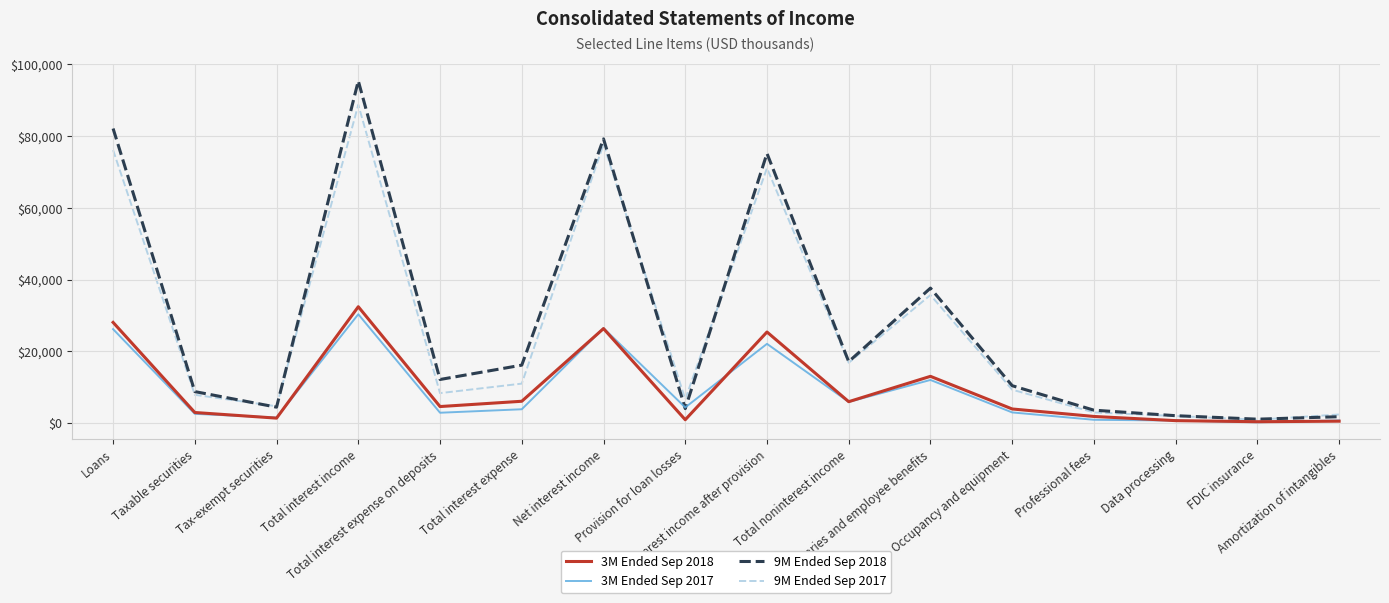

Where is the first local minimum for 9M Ended Sep 2017?

Tax-exempt securities